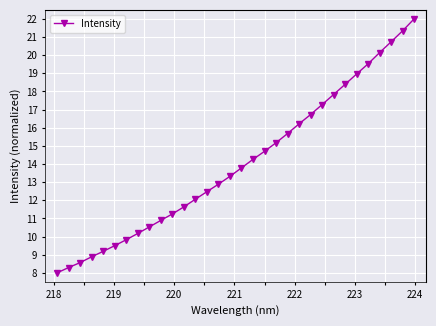

Does the chart have visible grid lines?

Yes